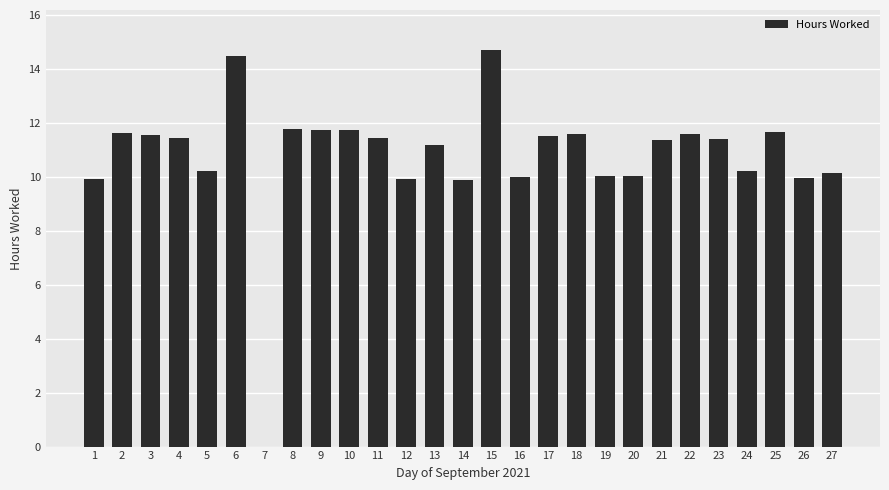

Is it true that the value at 8 is 11.8?

True